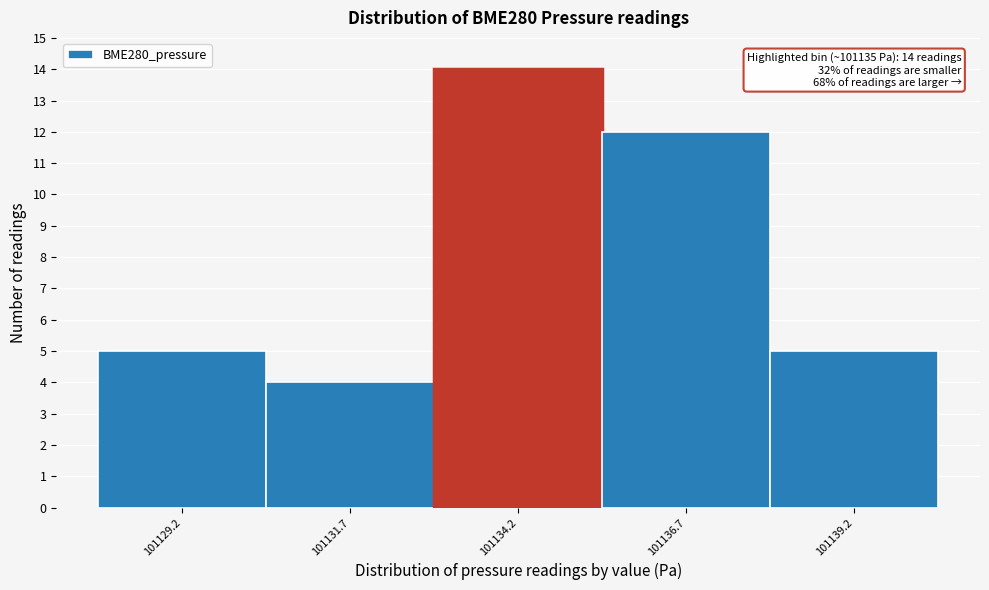

Reading right to left, list all the values displayed in this chart.

5	12	14	4	5